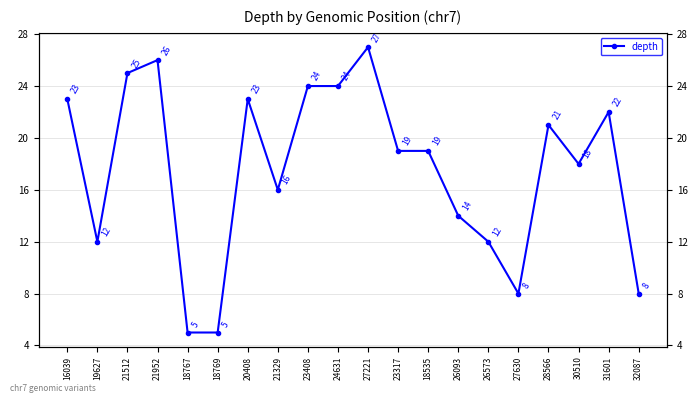

Count the number of categories in the chart.

20